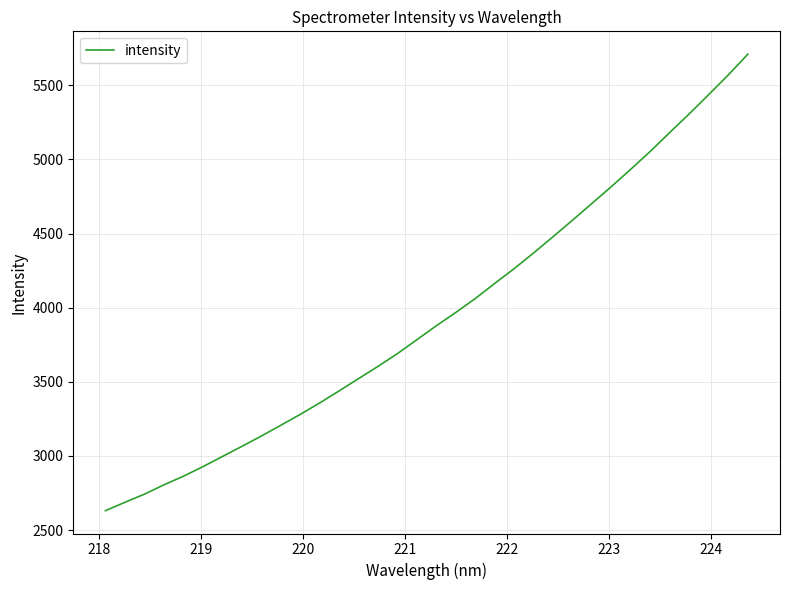

What is the greatest value displayed?

5709.7